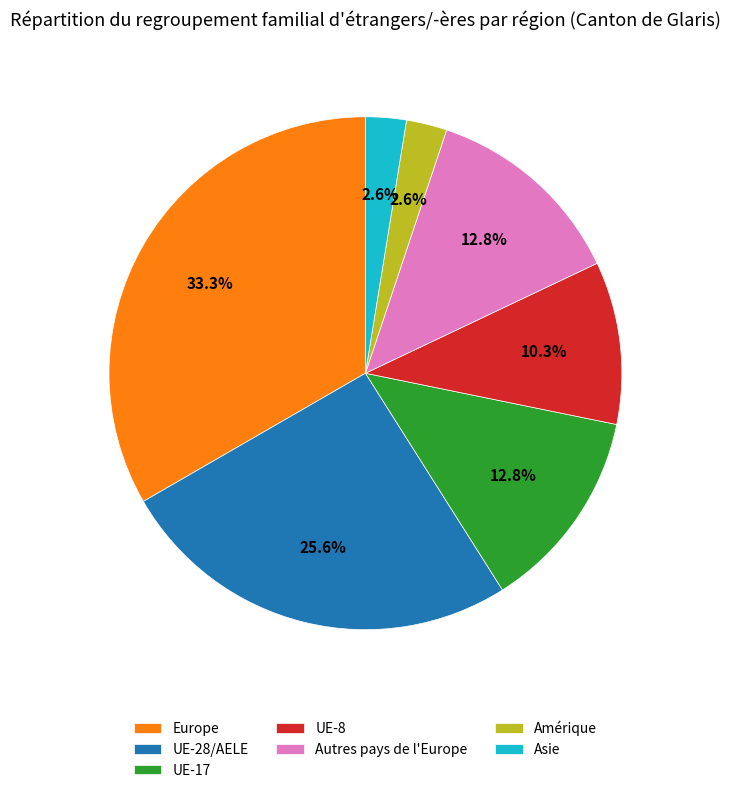

To the nearest percent, what is the average slice percentage?

14%